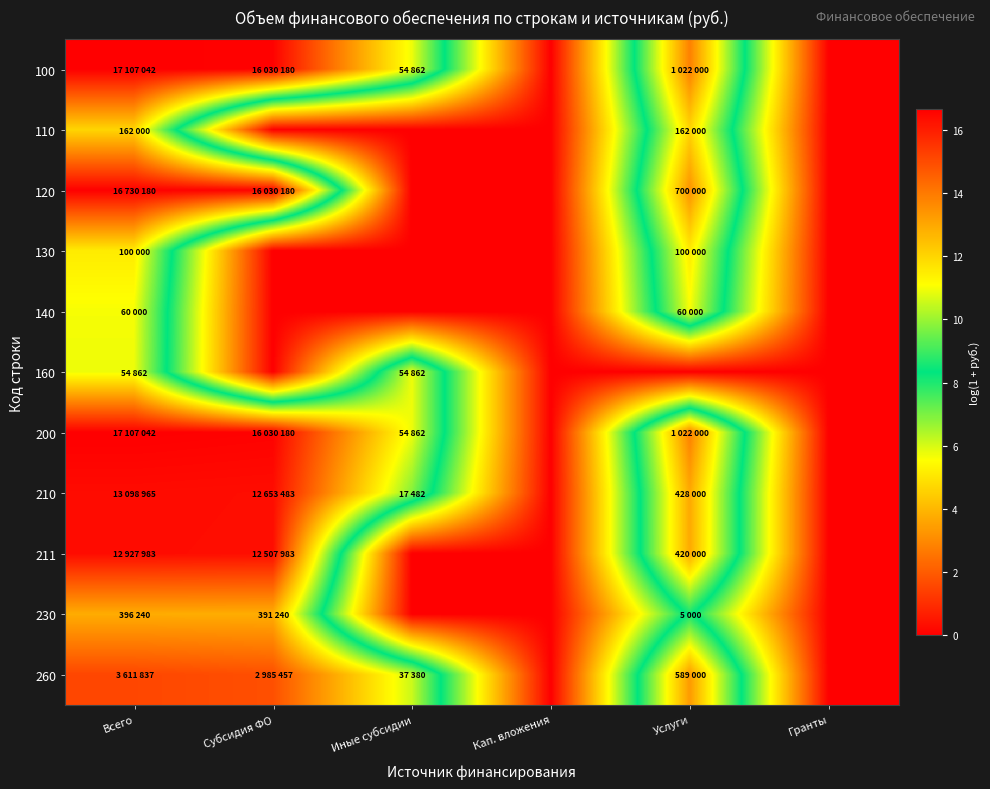

At which category is the sum across all series the highest?

Всего